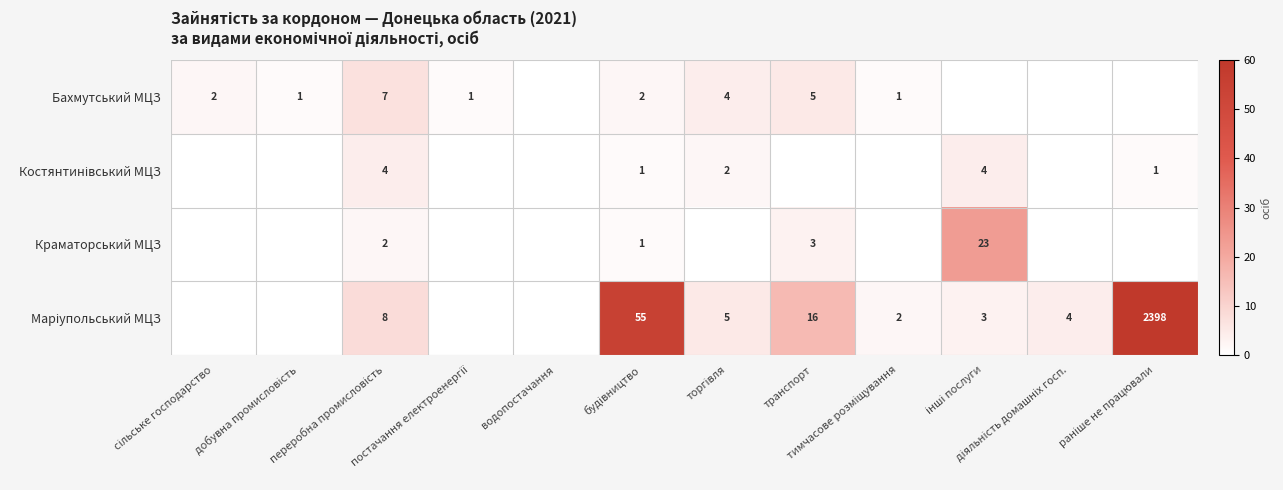

What is the total value across all series at добувна промисловість?

1